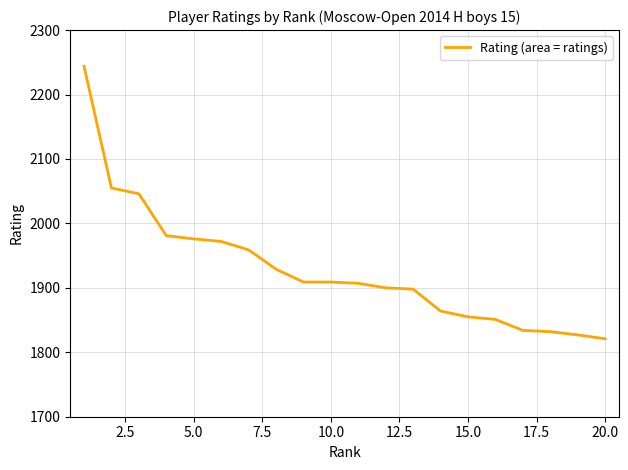

What is the greatest value displayed?

2244